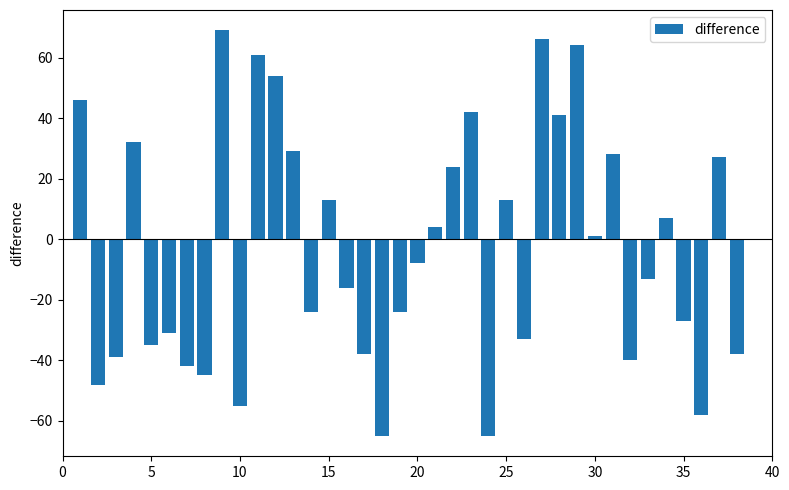

How many values exceed -8?

18